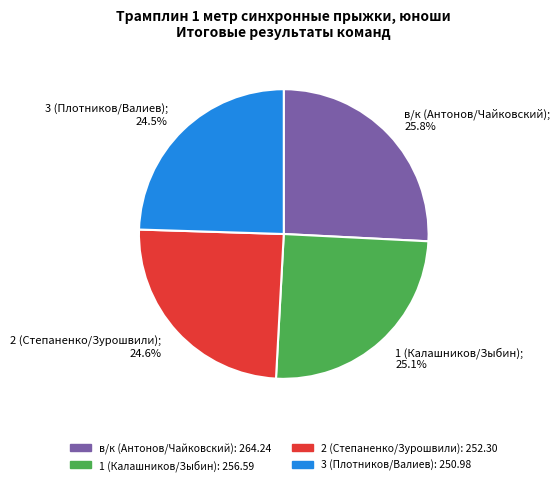

What percentage is the в/к (Антонов/Чайковский) slice, to the nearest percent?

26%